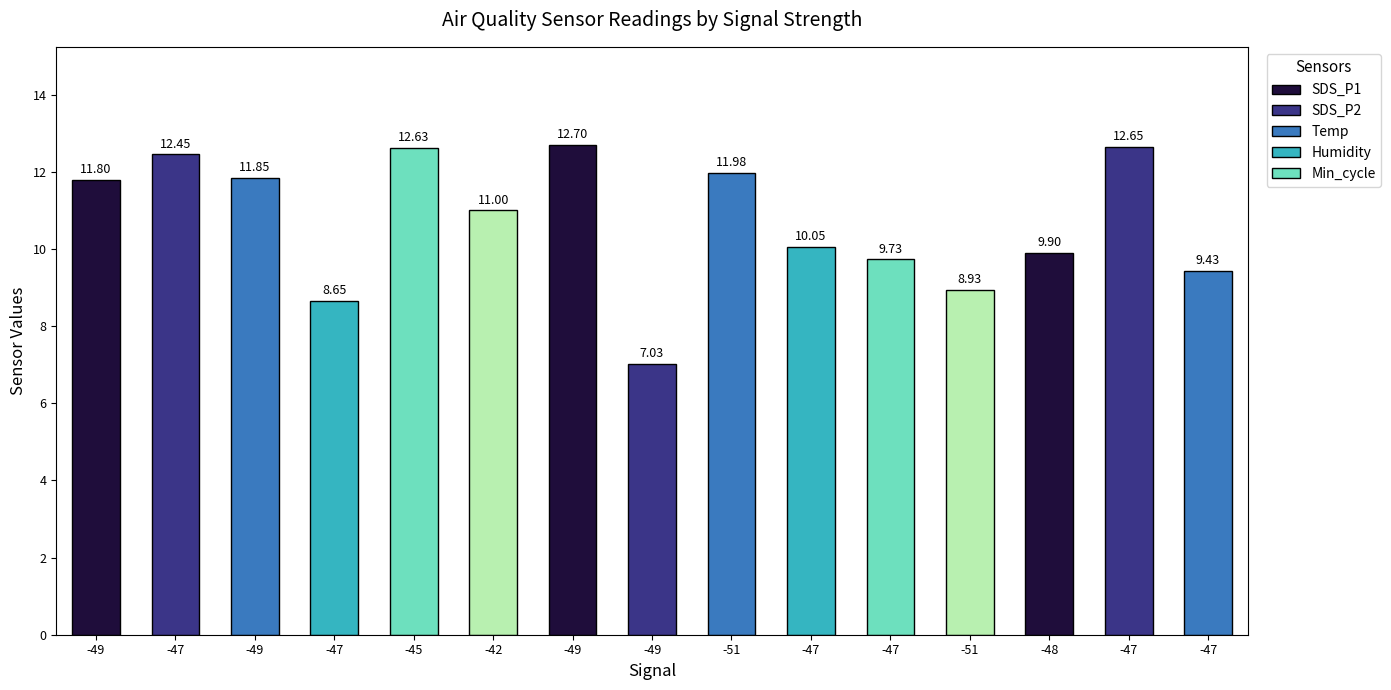

What is the change in value from -49 to -48?

-1.9